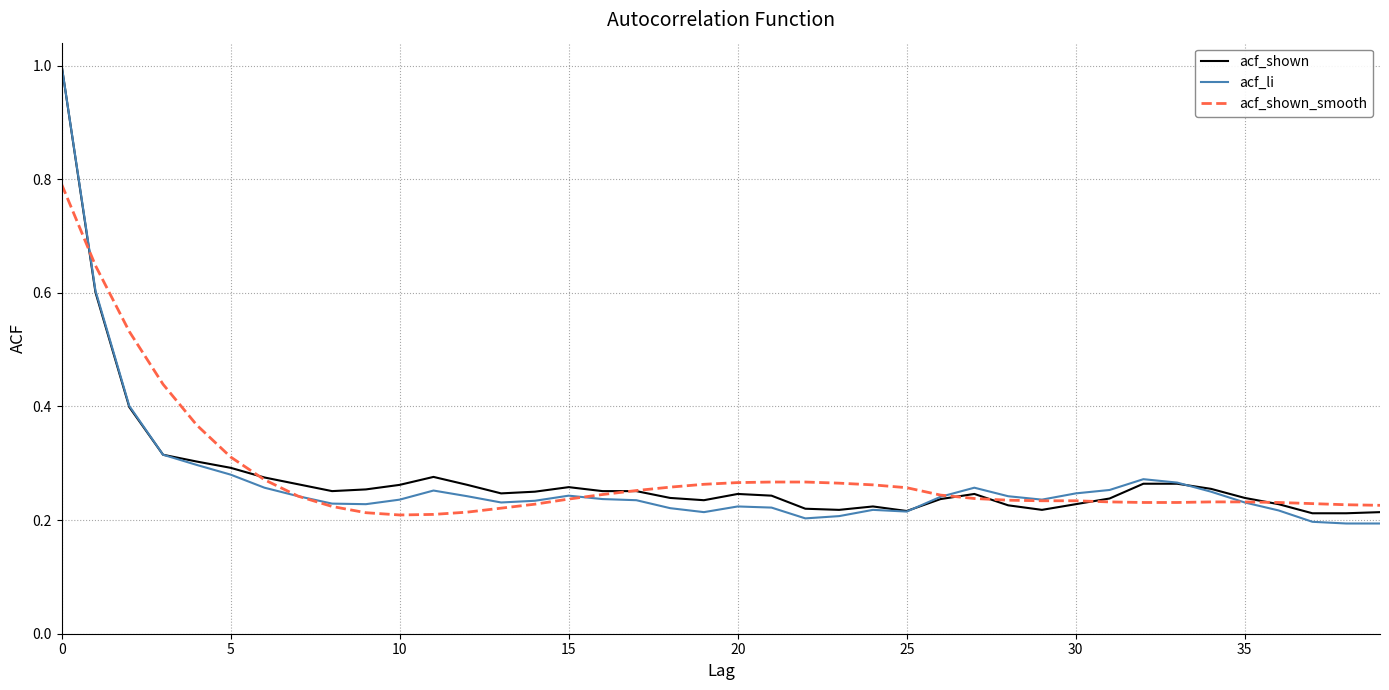

What is the greatest value displayed?

1.0